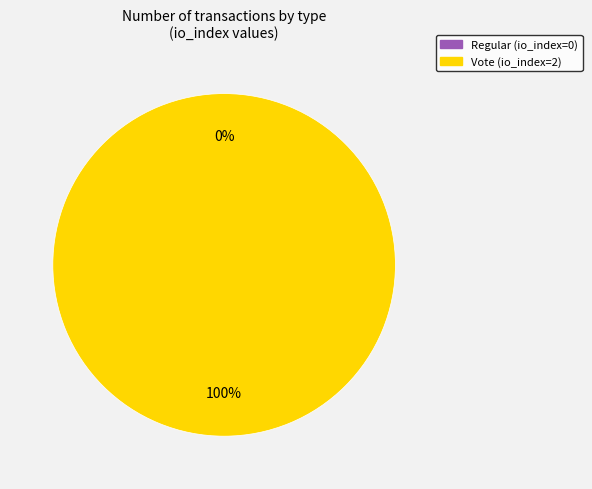

Which slice is the smallest?

Regular